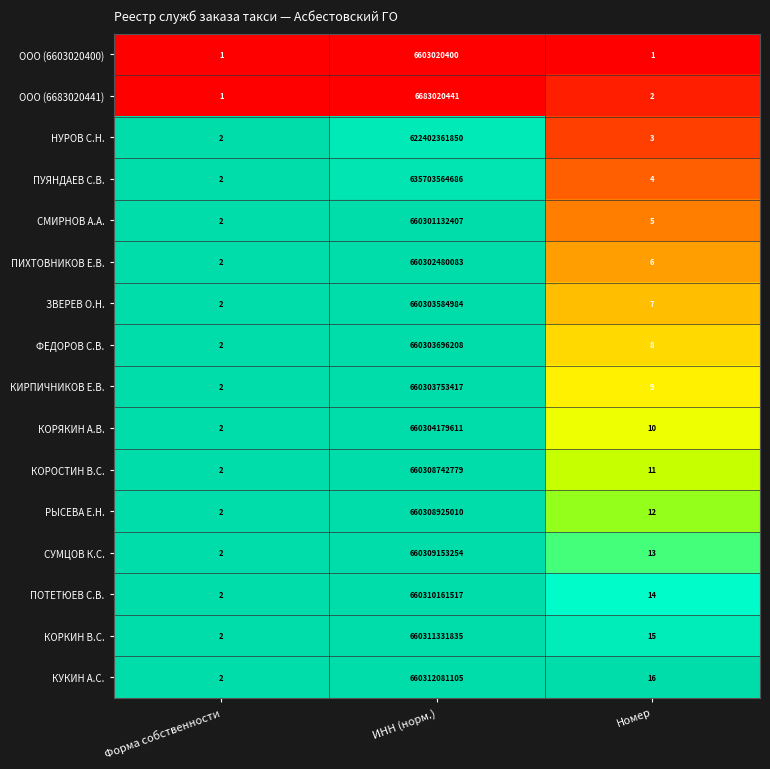

At Номер, list the series in order from smallest to largest.

ООО (6603020400), ООО (6683020441), НУРОВ С.Н., ПУЯНДАЕВ С.В., СМИРНОВ А.А., ПИХТОВНИКОВ Е.В., ЗВЕРЕВ О.Н., ФЕДОРОВ С.В., КИРПИЧНИКОВ Е.В., КОРЯКИН А.В., КОРОСТИН В.С., РЫСЕВА Е.Н., СУМЦОВ К.С., ПОТЕТЮЕВ С.В., КОРКИН В.С., КУКИН А.С.